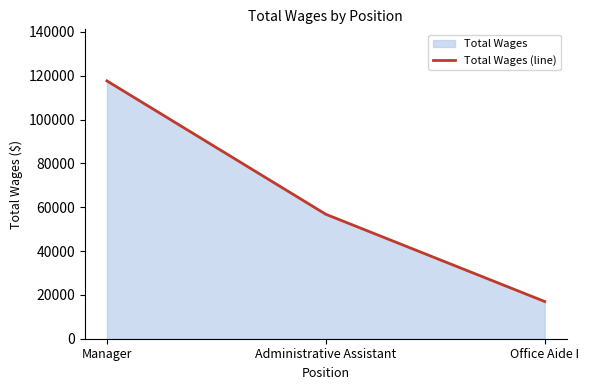

What is the label of the 3rd point from the right?

Manager